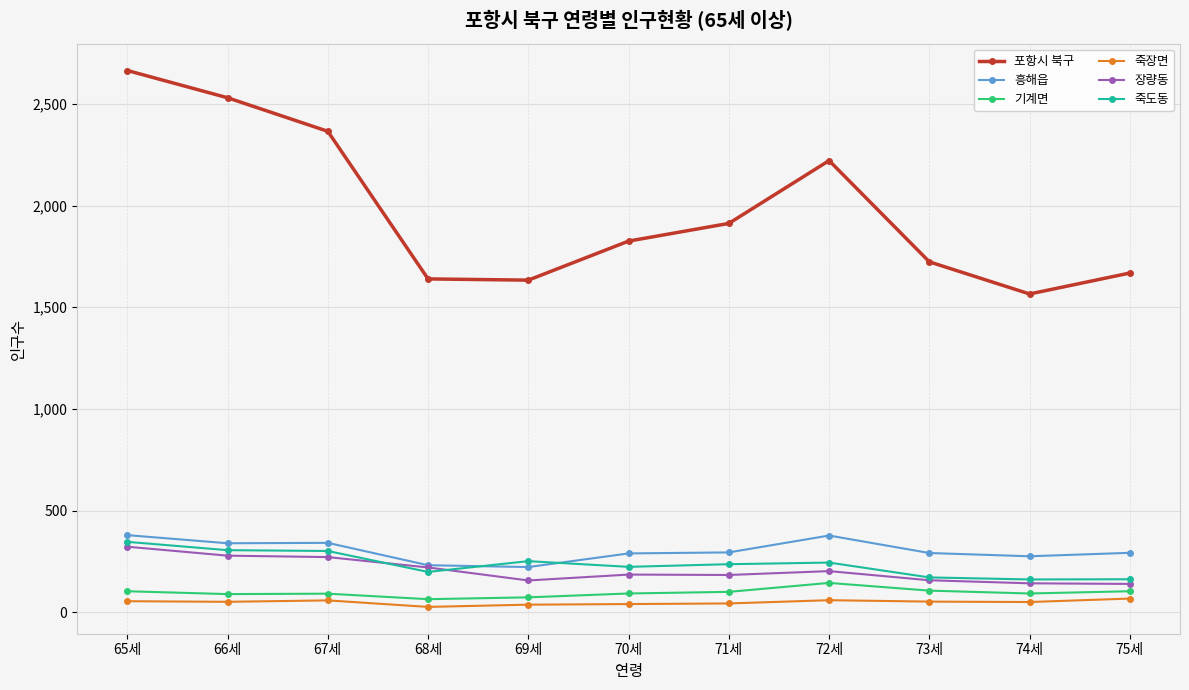

How many lines are shown in the chart?

6